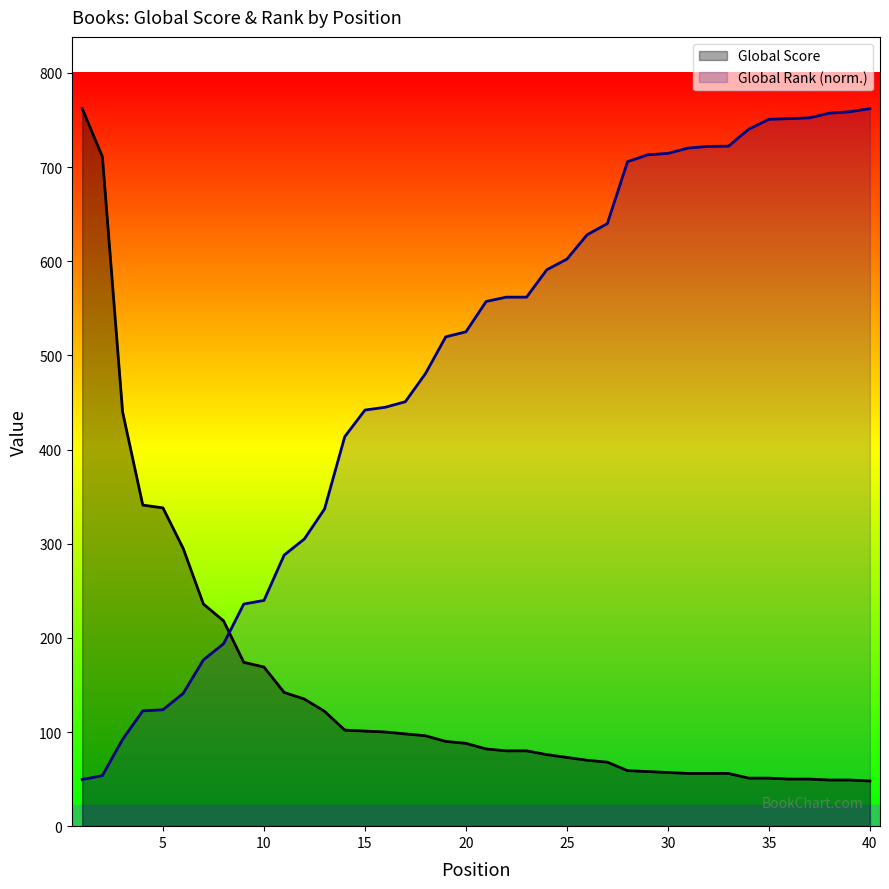

What is the difference between the highest and lowest values at 11?

145.9